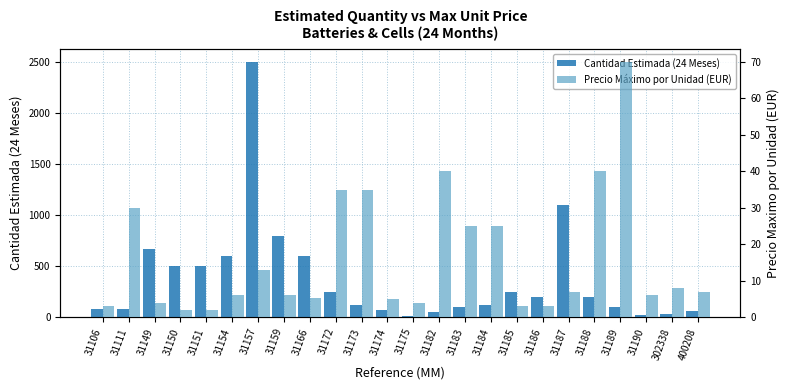

Reading left to right, list all the values displayed in this chart.

Cantidad Estimada (24 Meses): 80.0	80.0	670.0	500.0	500.0	600.0	2500.0	800.0	600.0	250.0	120.0	70.0	10.0	50.0	100.0	120.0	250.0	200.0	1100.0	200.0	100.0	20.0	30.0	60.0
Precio Máximo por Unidad (EUR): 3.0	30.0	4.0	2.0	2.0	6.0	13.0	6.0	5.2	35.0	35.0	5.0	4.0	40.0	25.0	25.0	3.0	3.0	7.0	40.0	70.0	6.0	8.0	7.0